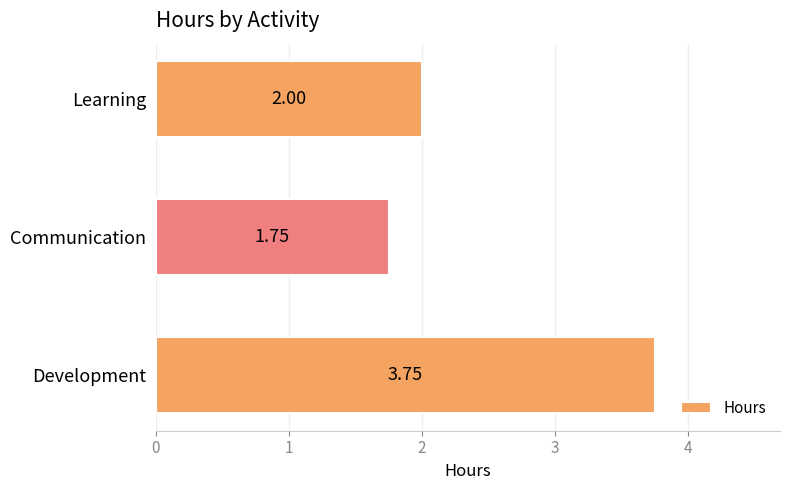

What is the average value?

2.5